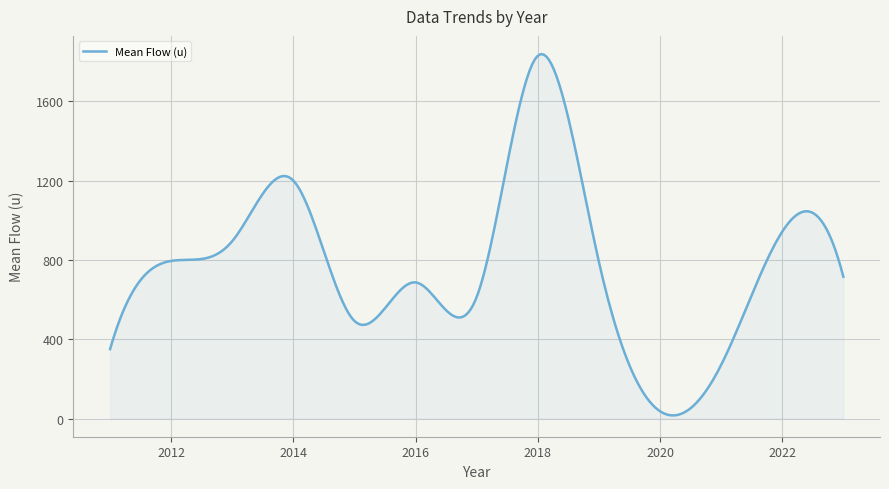

What is the maximum value shown in the chart?

1838.4